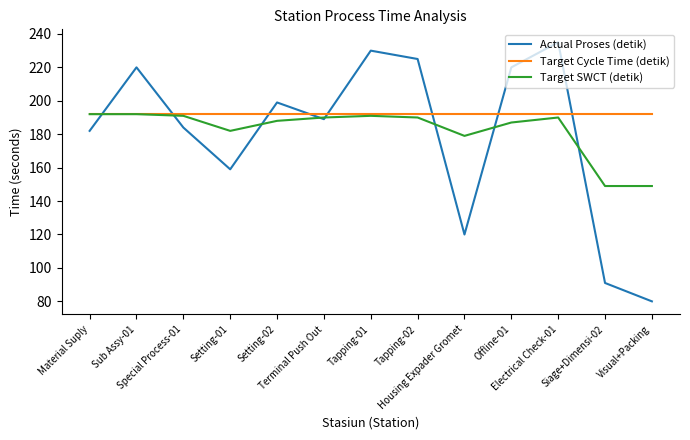

What is the smallest value displayed?

80